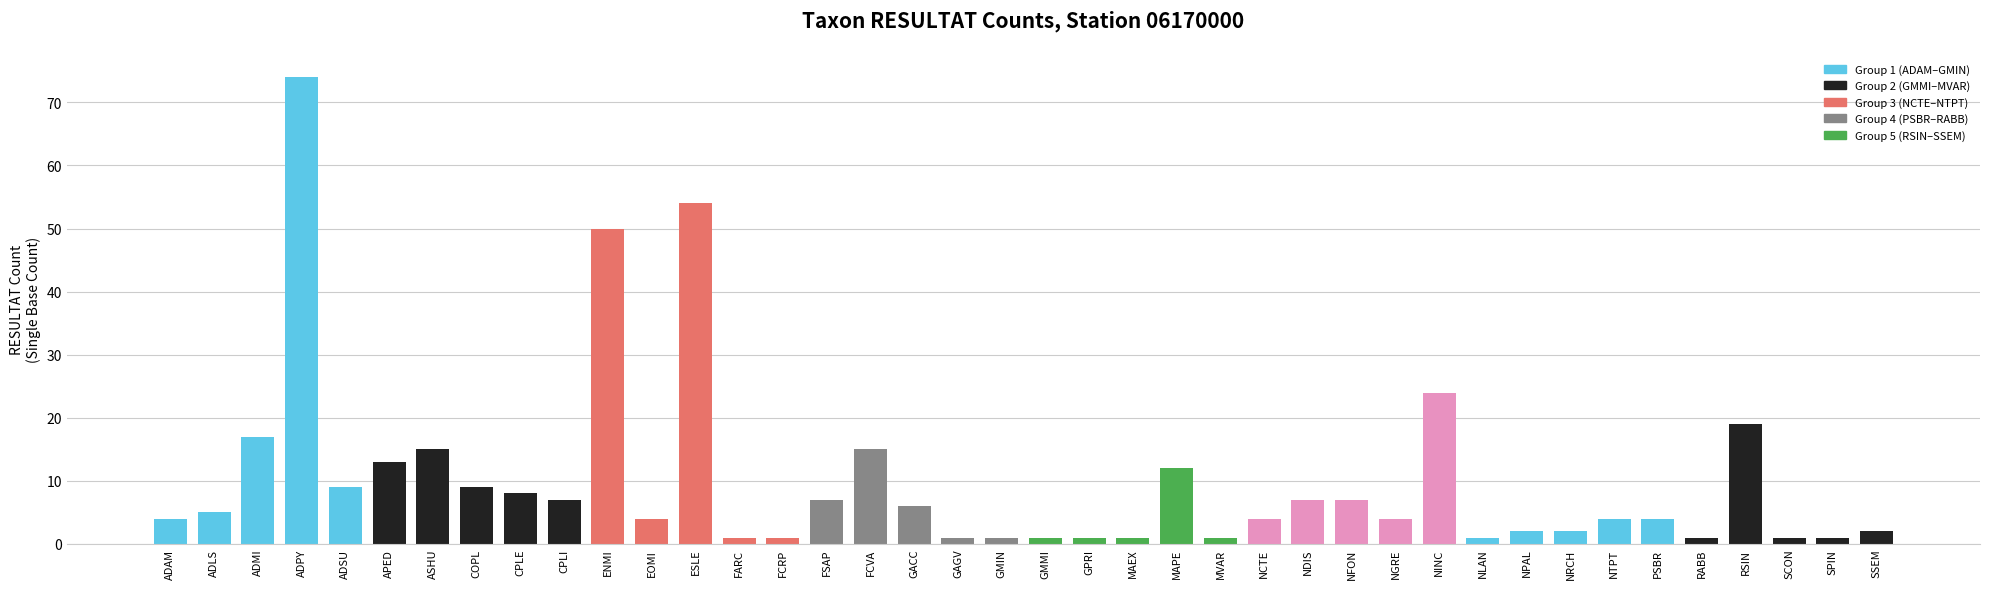

Are the bars horizontal?

No